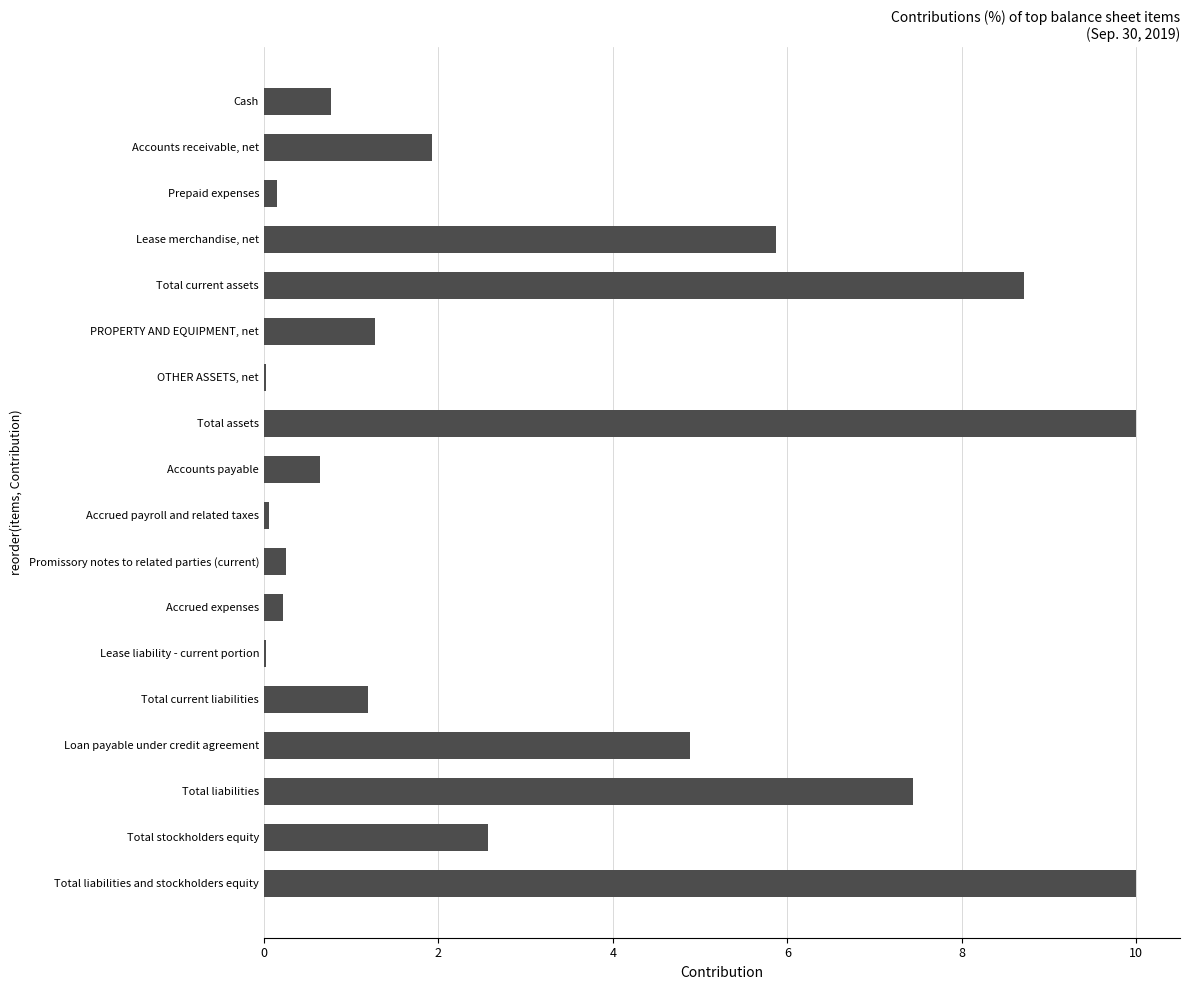

What is the approximate value at Lease merchandise, net?

5.9